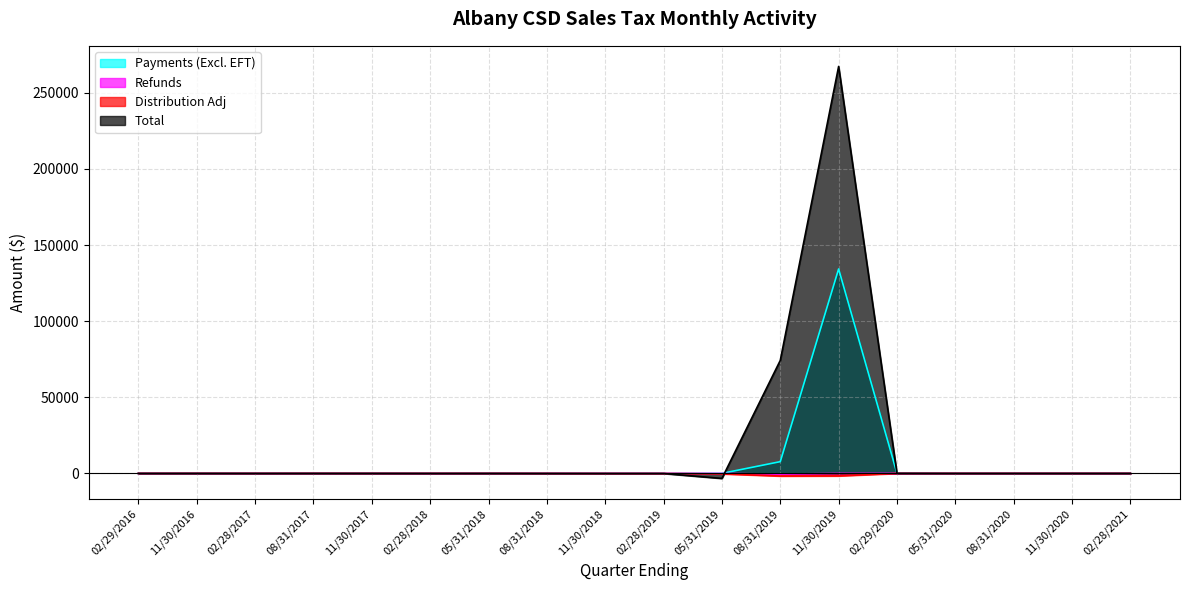

What is the approximate value of Total at 08/31/2017?

4.9